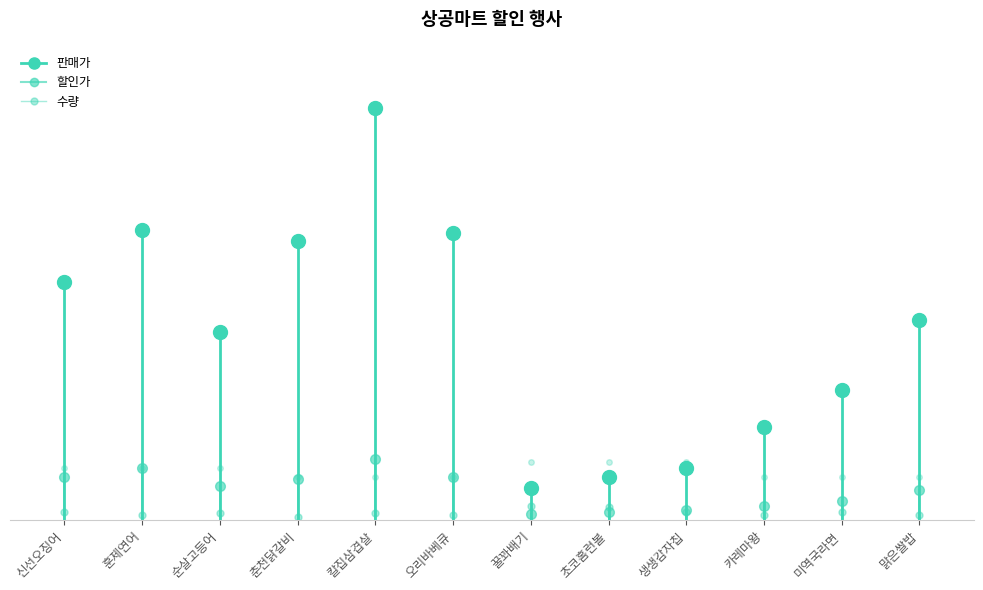

The 할인가 series shows 1480 at 신선오징어. True or false?

True